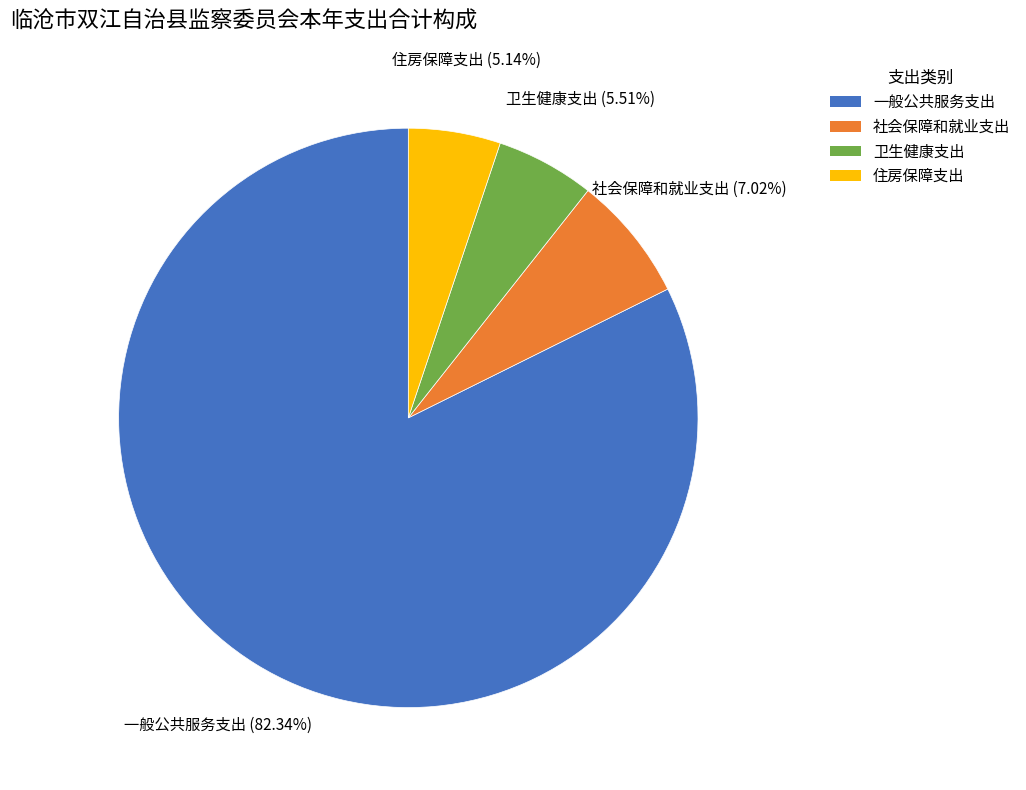

To the nearest percent, what portion does 住房保障支出 represent?

5%